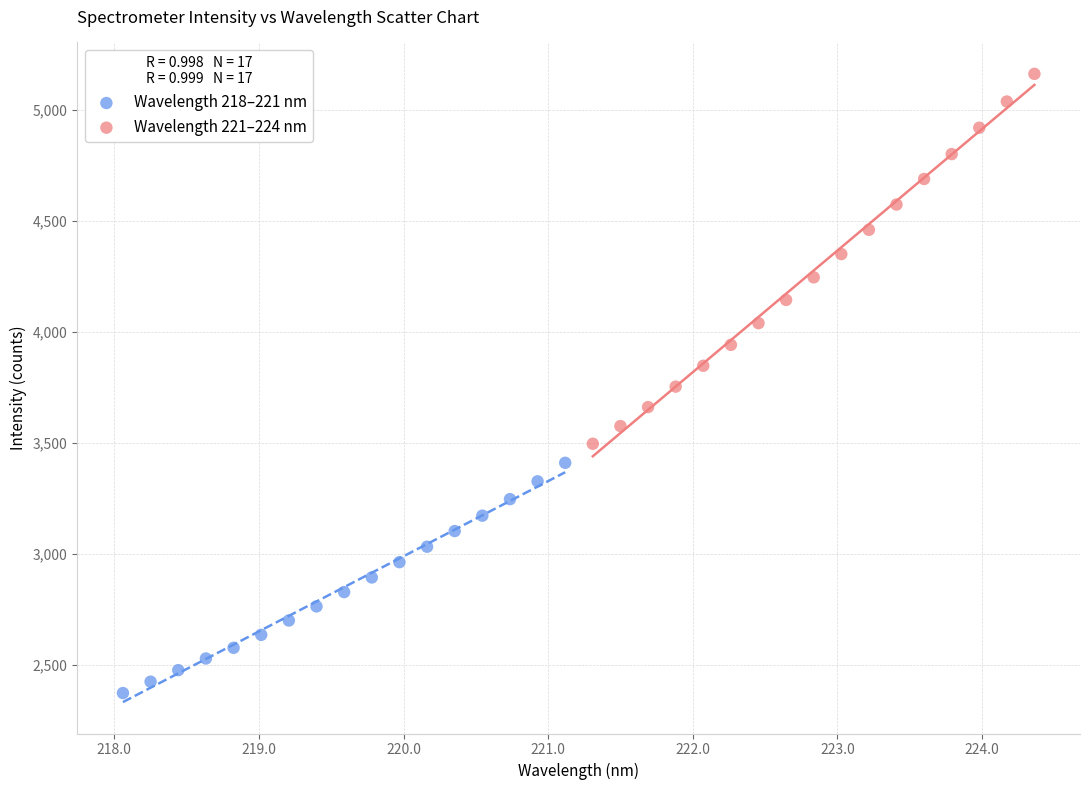

Which series has the largest Y range (max minus min)?

Wavelength 221–224 nm